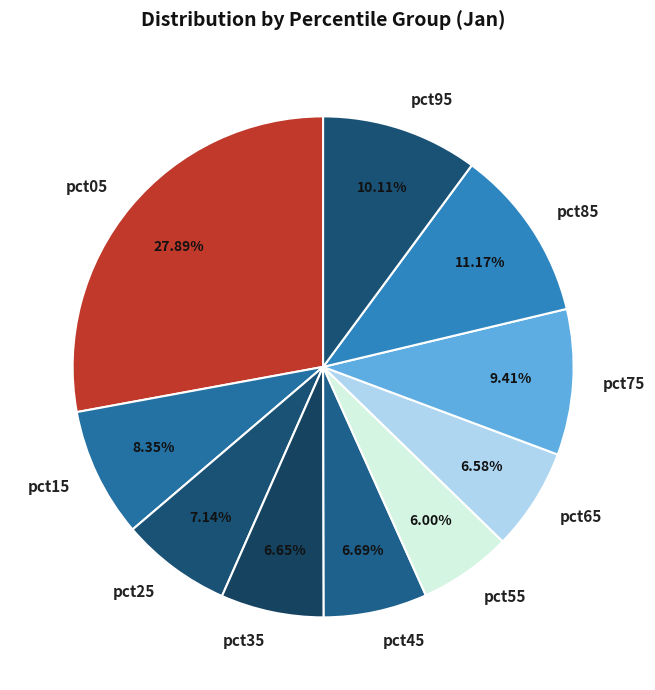

Does pct35 account for over 50% of the chart?

No